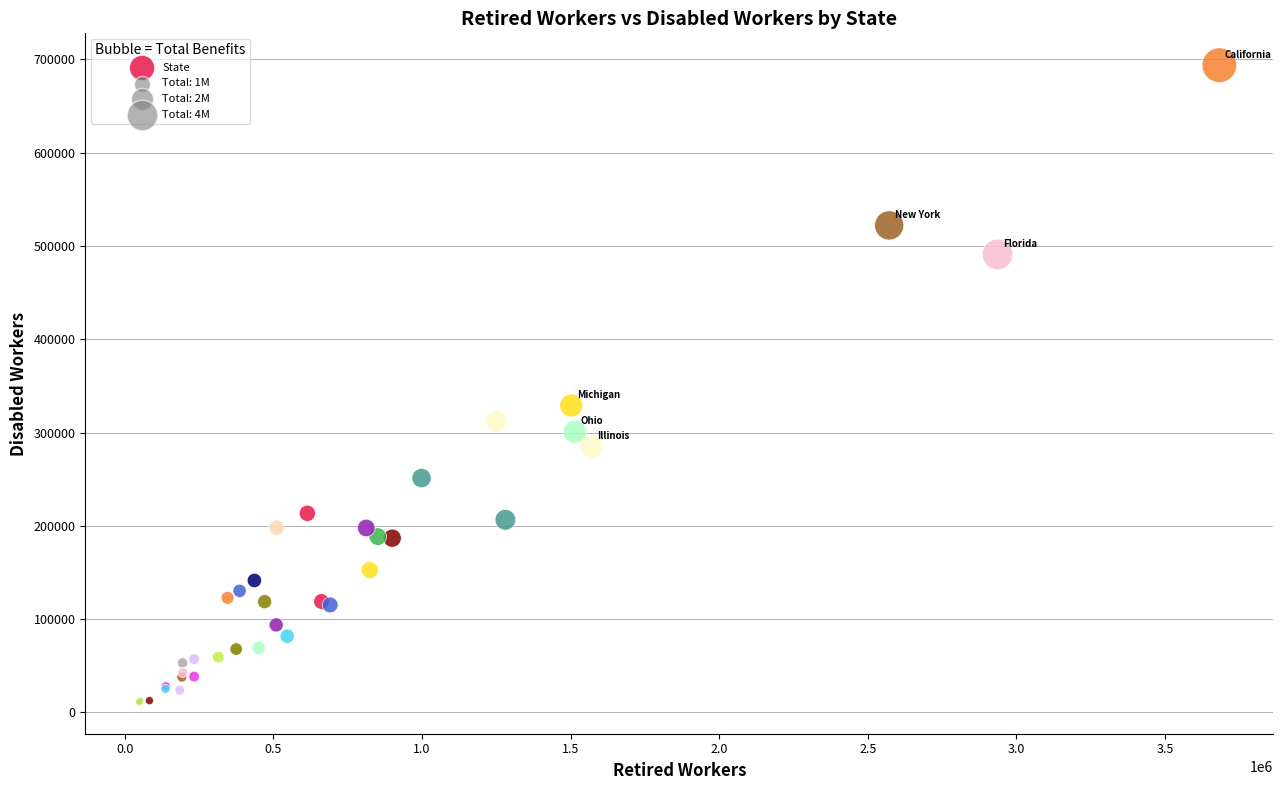

What Y value in the scatter plot is closest to 352595?

329062